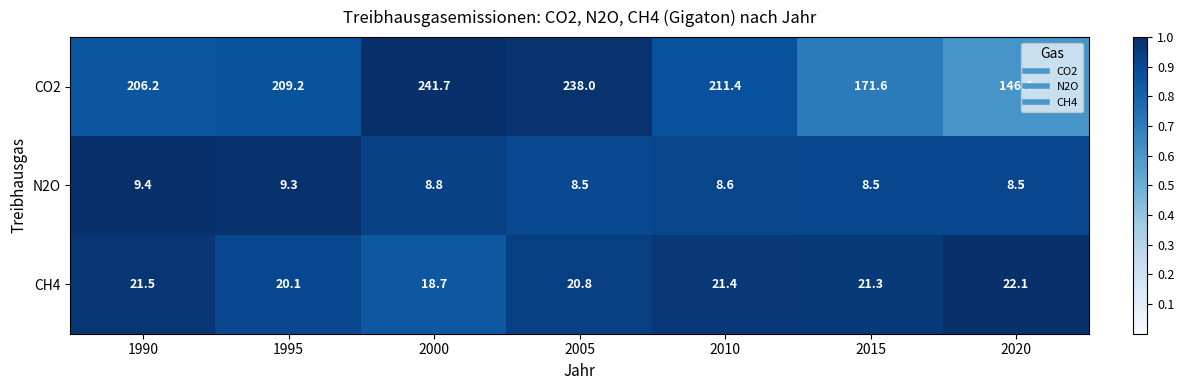

Reading left to right, transcribe all the data shown in this chart.

CO2: 1990=206.2	1995=209.2	2000=241.7	2005=238.0	2010=211.4	2015=171.6	2020=146.4
N2O: 1990=9.4	1995=9.3	2000=8.8	2005=8.5	2010=8.6	2015=8.5	2020=8.5
CH4: 1990=21.5	1995=20.1	2000=18.7	2005=20.8	2010=21.4	2015=21.3	2020=22.1